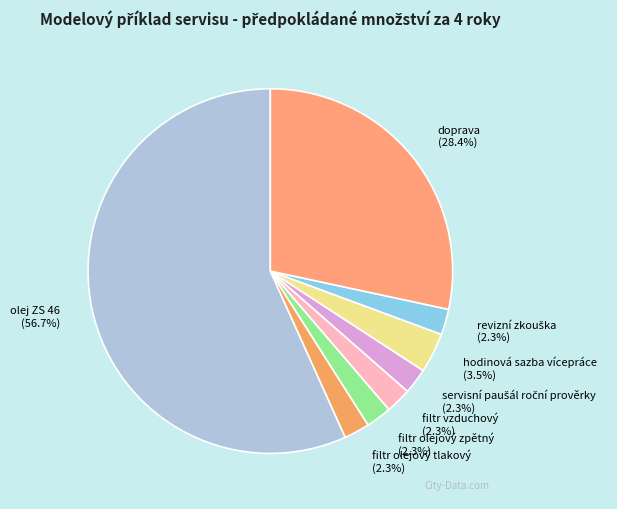

Does olej ZS 46 account for over 50% of the chart?

Yes